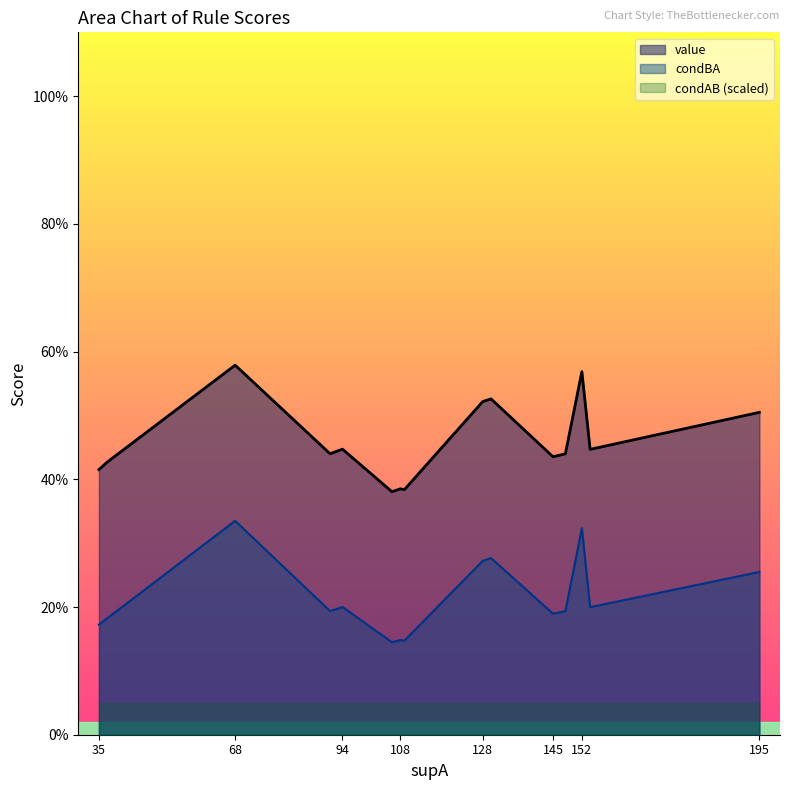

Which has a higher value, 37 or 154?

154